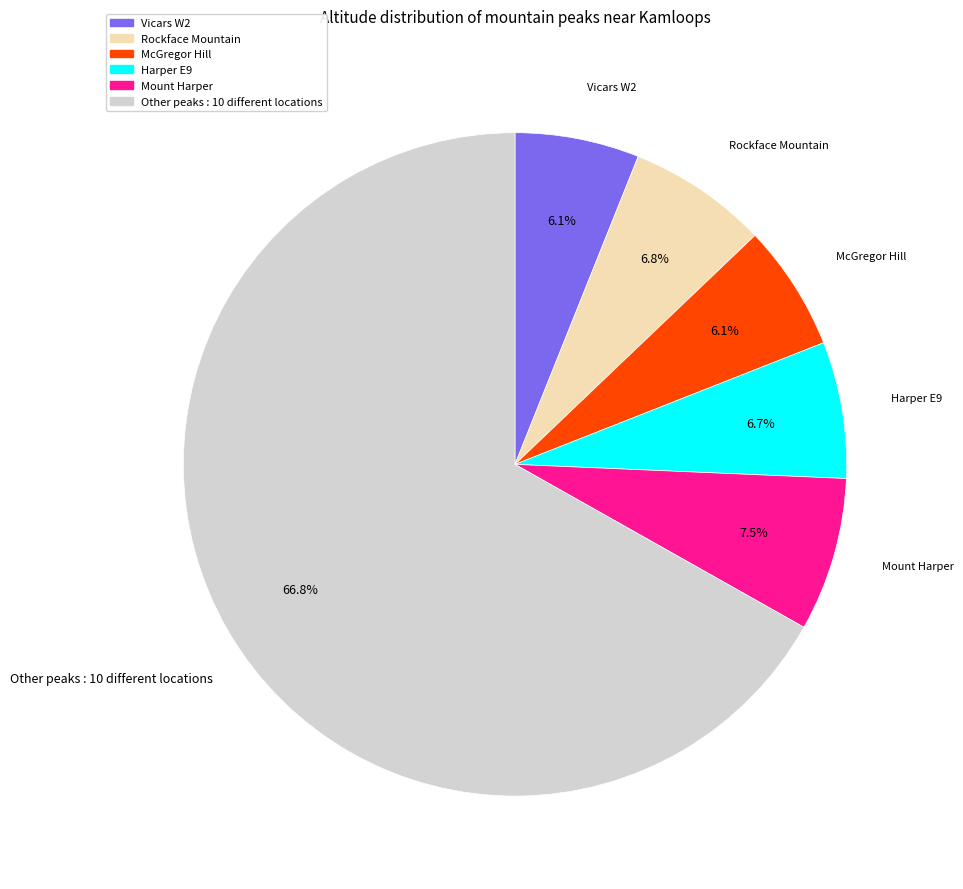

Which category has the biggest portion of the pie?

Other peaks : 10 different locations